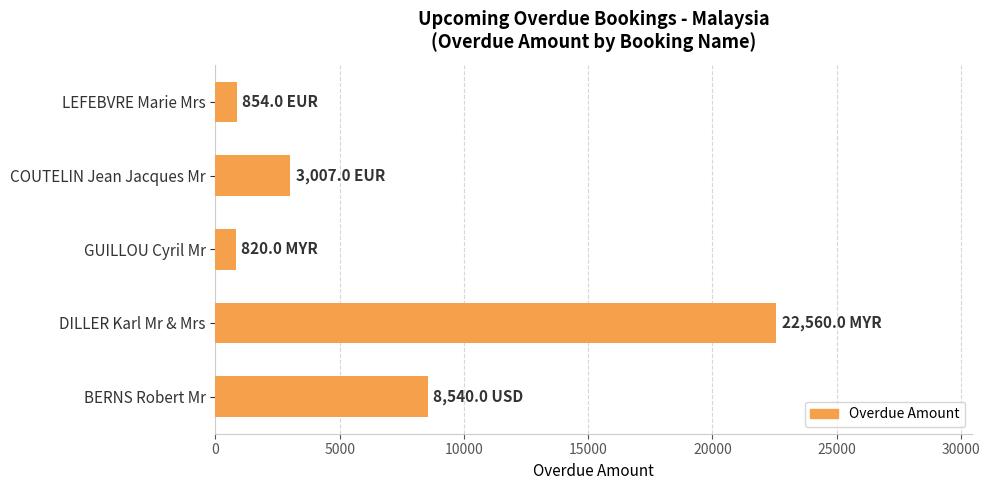

At which label is the value closest to 11690?

BERNS Robert Mr